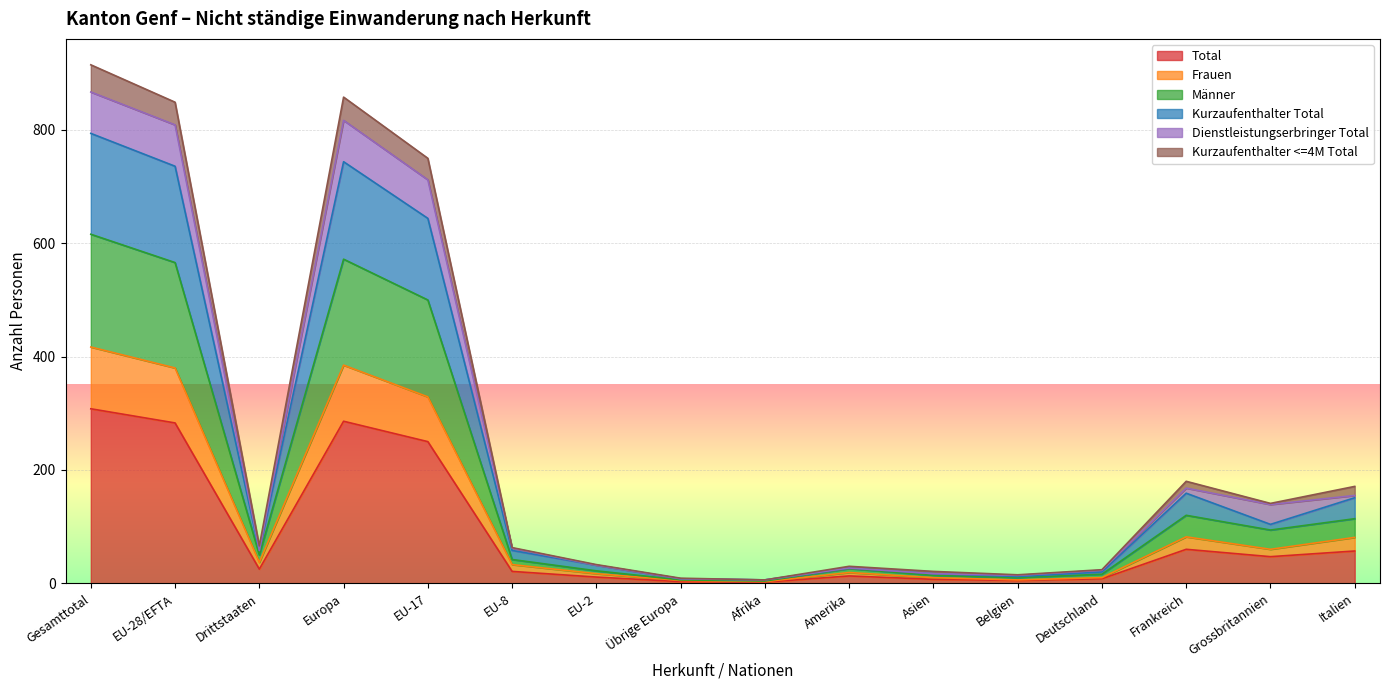

How many lines are shown in the chart?

6